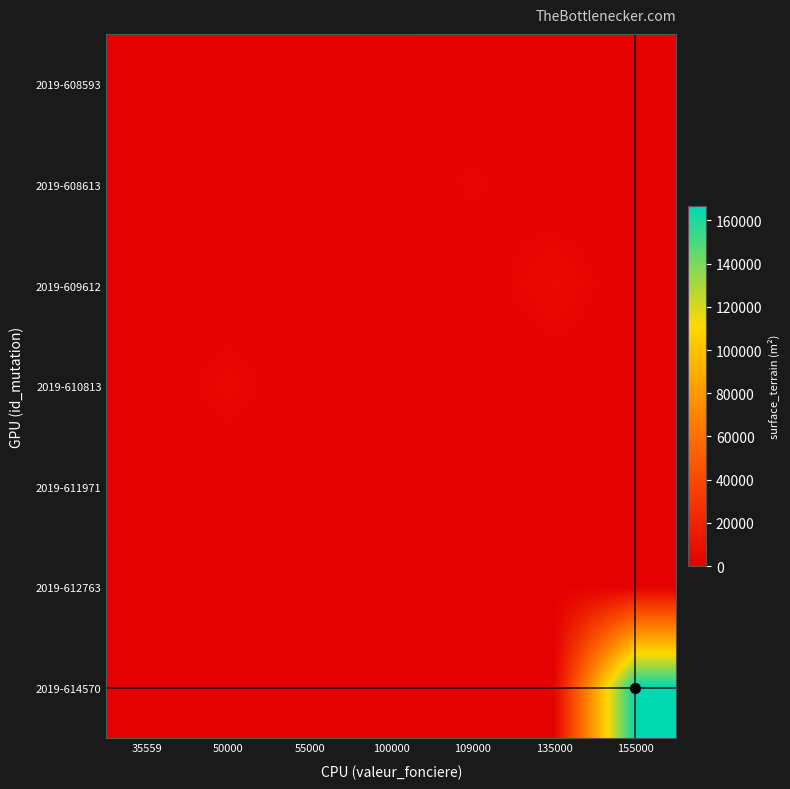

Which has a higher value, 50000 or 155000?

50000